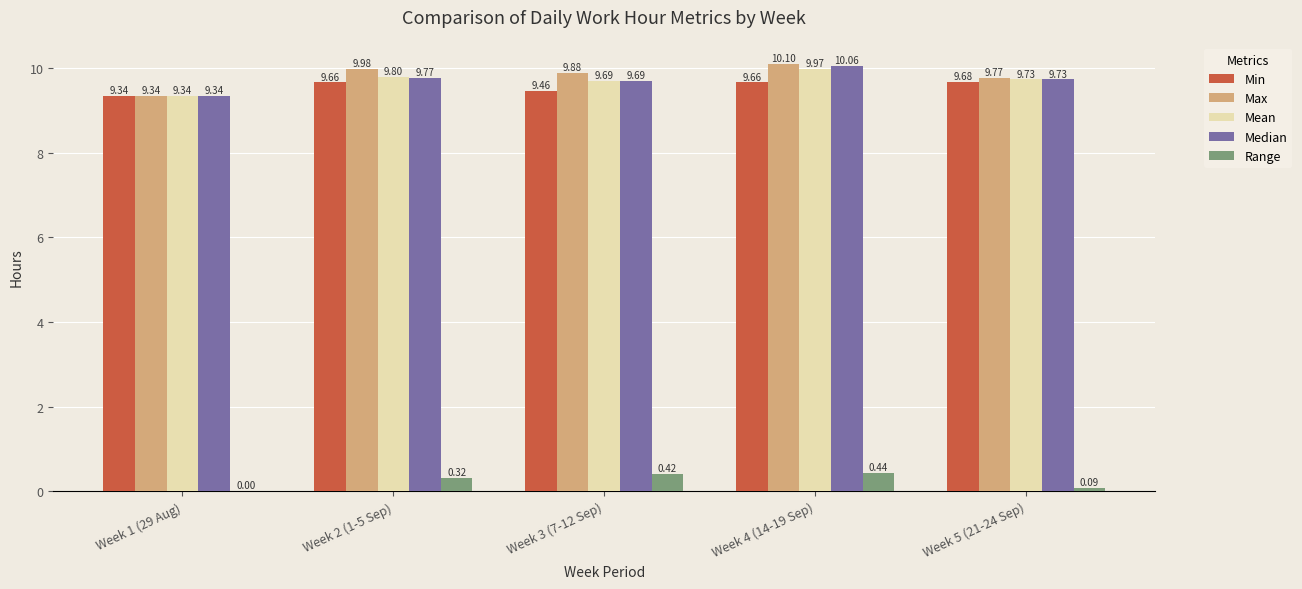

What is the sum of the Range values at Week 3 (7-12 Sep) and Week 5 (21-24 Sep)?

0.5